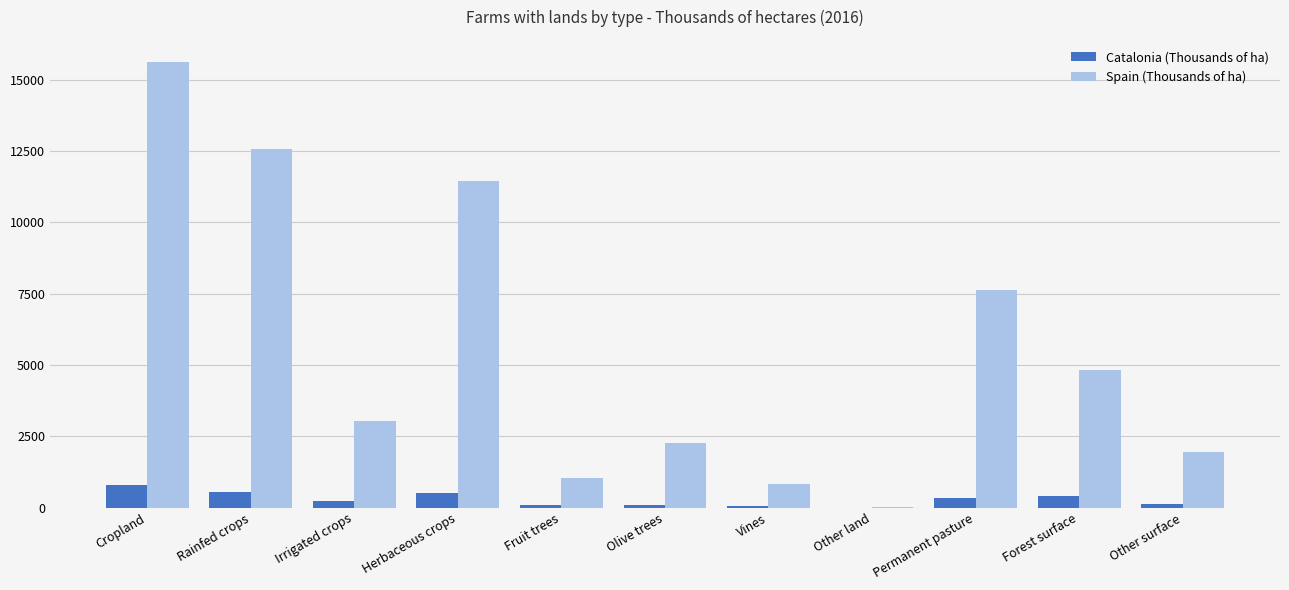

How many groups of bars are there?

11